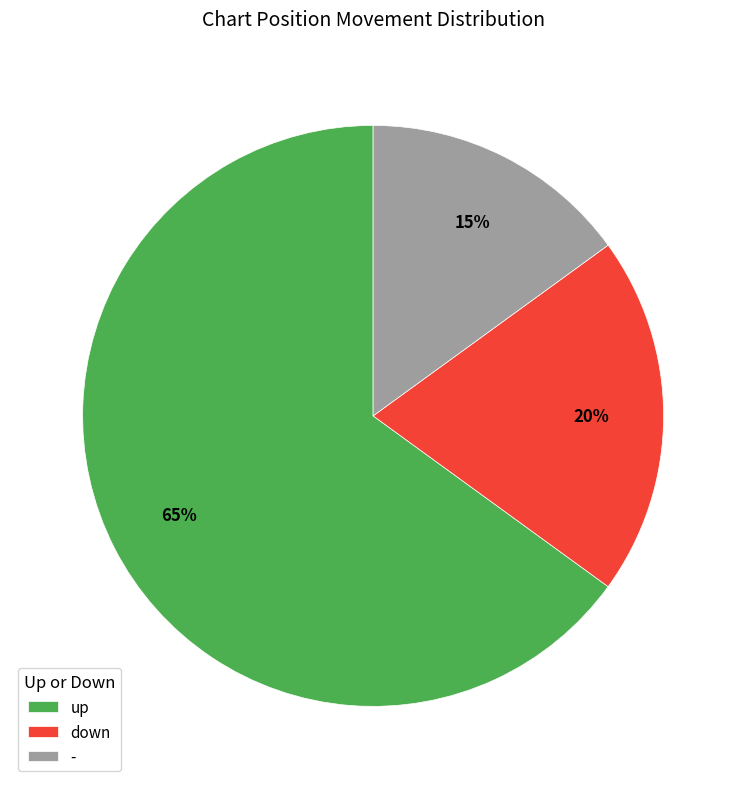

Rank the categories by value from lowest to highest.

-, down, up